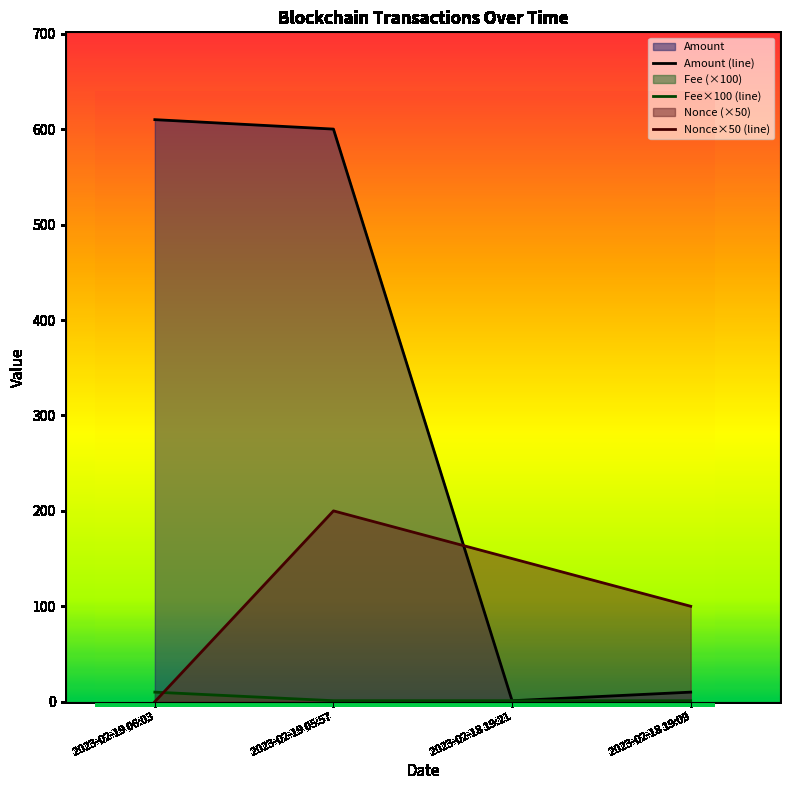

How many values in the Nonce series are below 150?

2